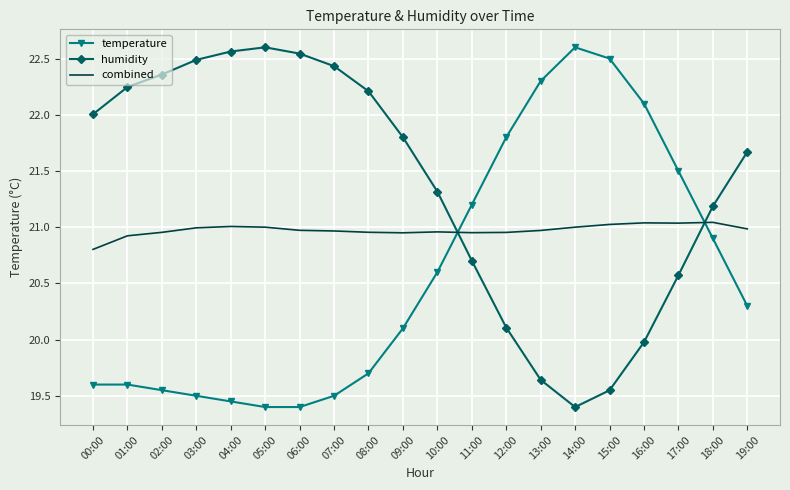

Which series has the largest total across all categories?

humidity